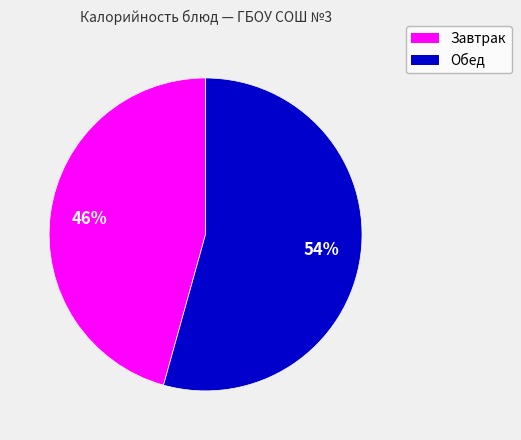

How many segments does this pie chart have?

2